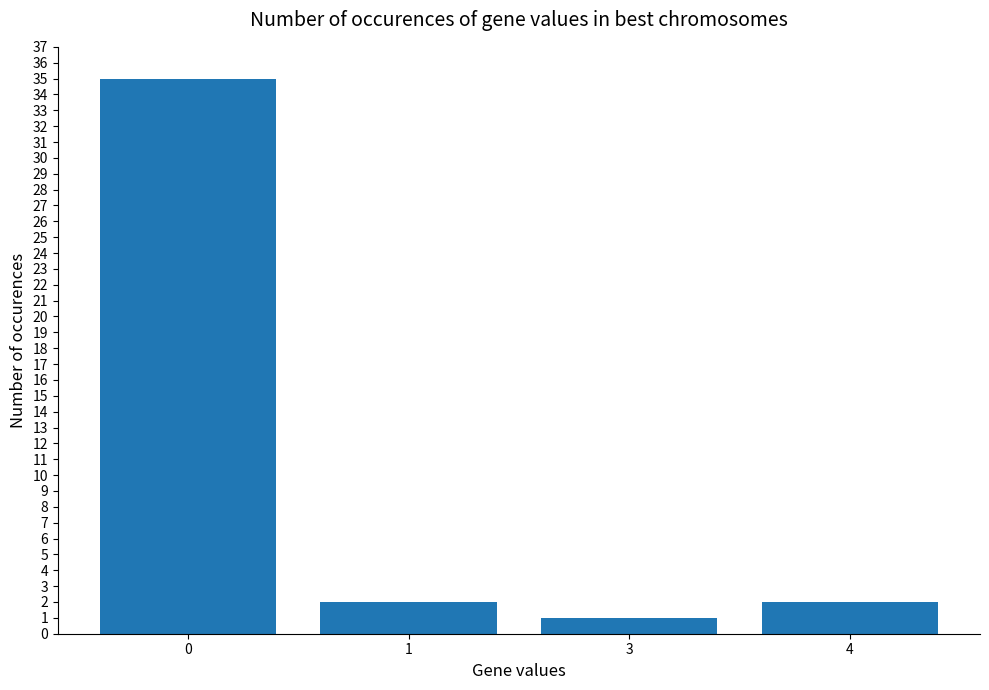

What is the ratio of the value at 0 to the value at 3?

35.0